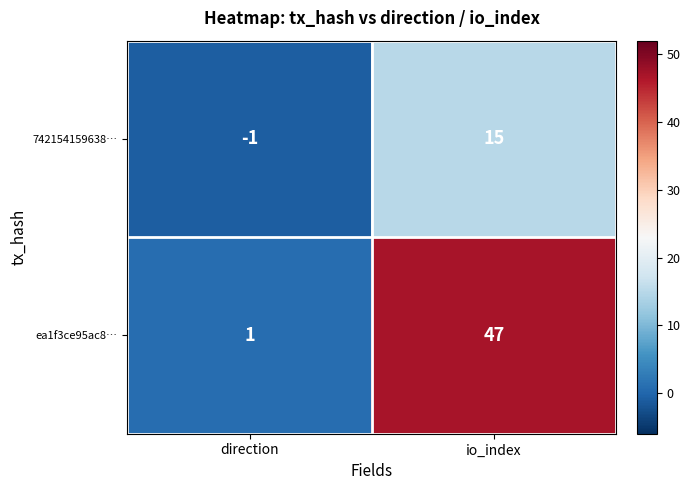

The value of ea1f3ce95ac8… at direction is 1. True or false?

True